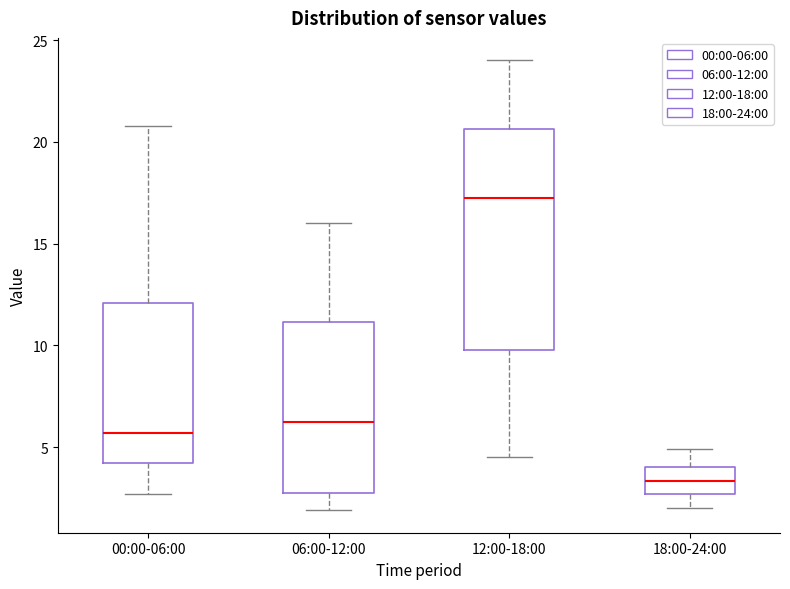

Where is the lower edge of the box for 18:00-24:00 on the y-axis? The values are not printed on the chart, so give them approximately, as read against the axis.

2.5